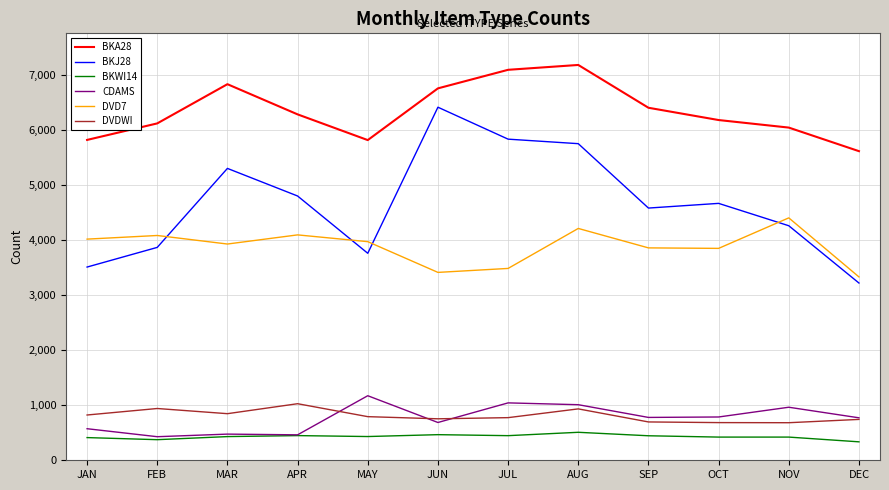

True or false: DVDWI has a value of 1426 at JAN.

False